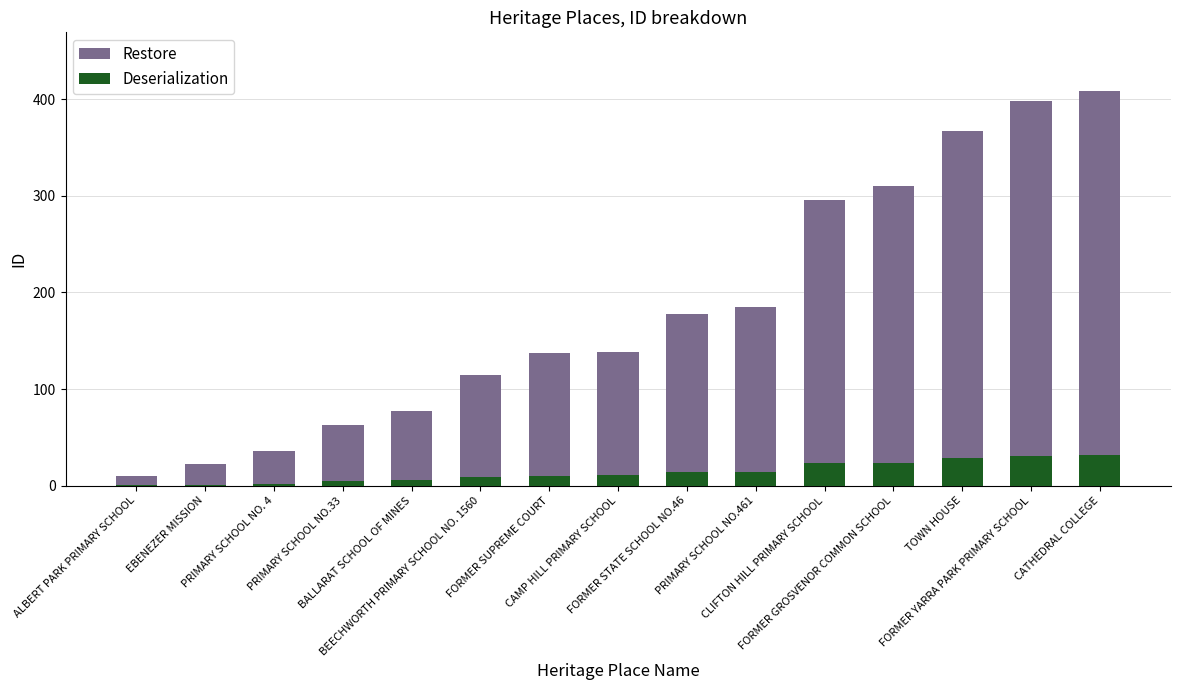

At how many categories does at least one series exceed 239?

5